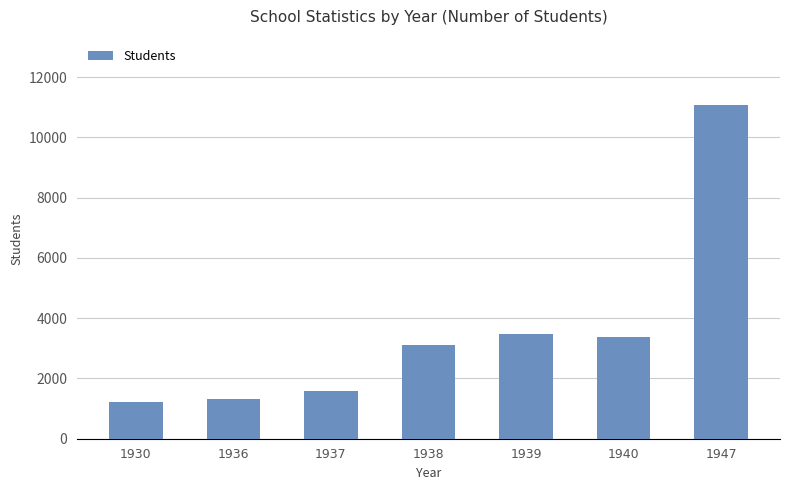

How many bars are there in total?

7